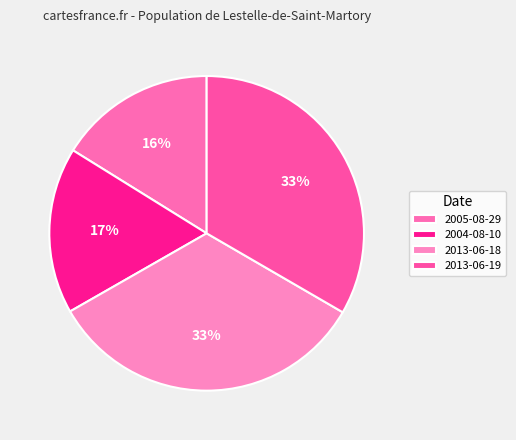

To the nearest percent, what is the difference between the largest and smallest slice percentages?

17%